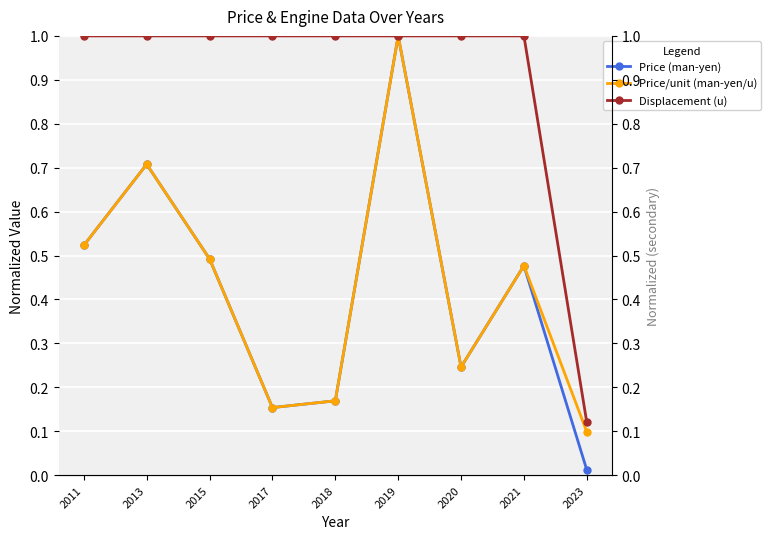

True or false: Displacement (u) and Price (man-yen) cross at least once.

False